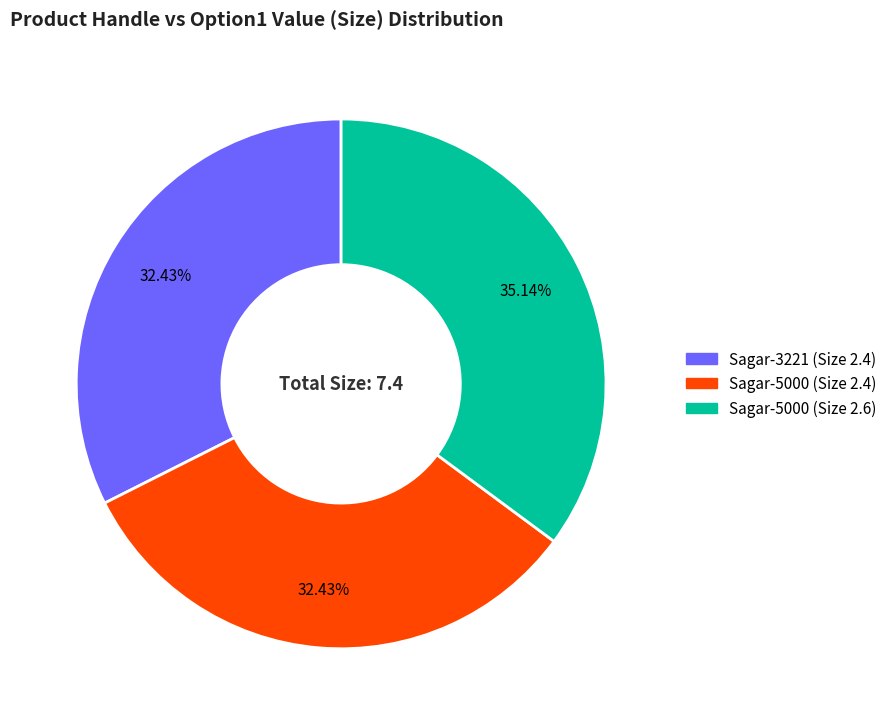

Is Sagar-5000 (Size 2.4) the majority of the pie?

No